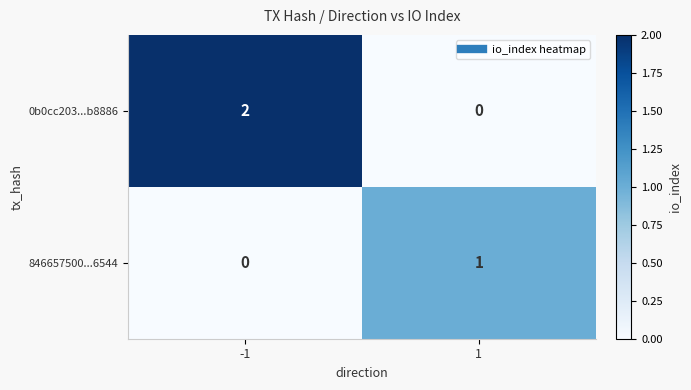

List the labels in order of 846657500...6544 value, smallest first.

-1, 1